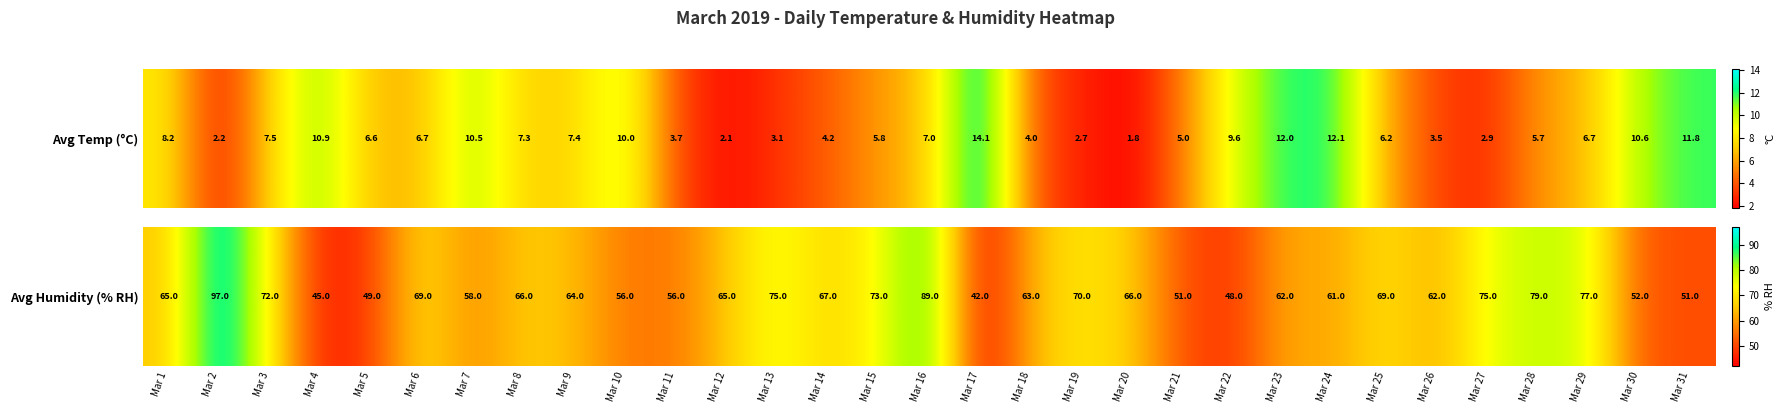

What is the change in value from Mar 25 to Mar 27?

+6